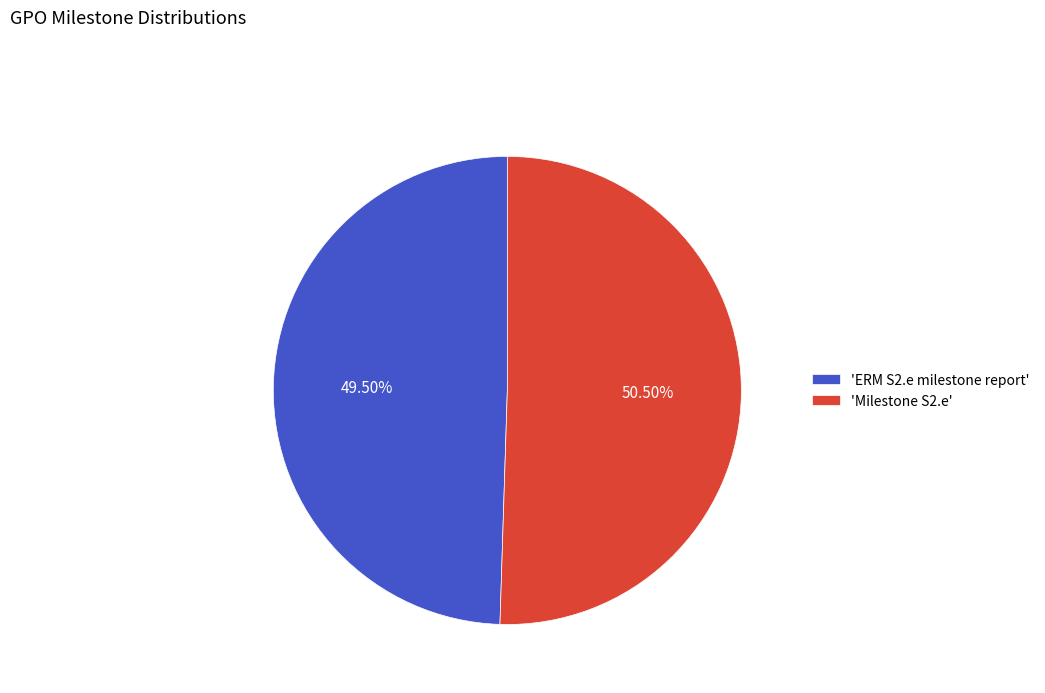

Which category accounts for the majority?

'Milestone S2.e'